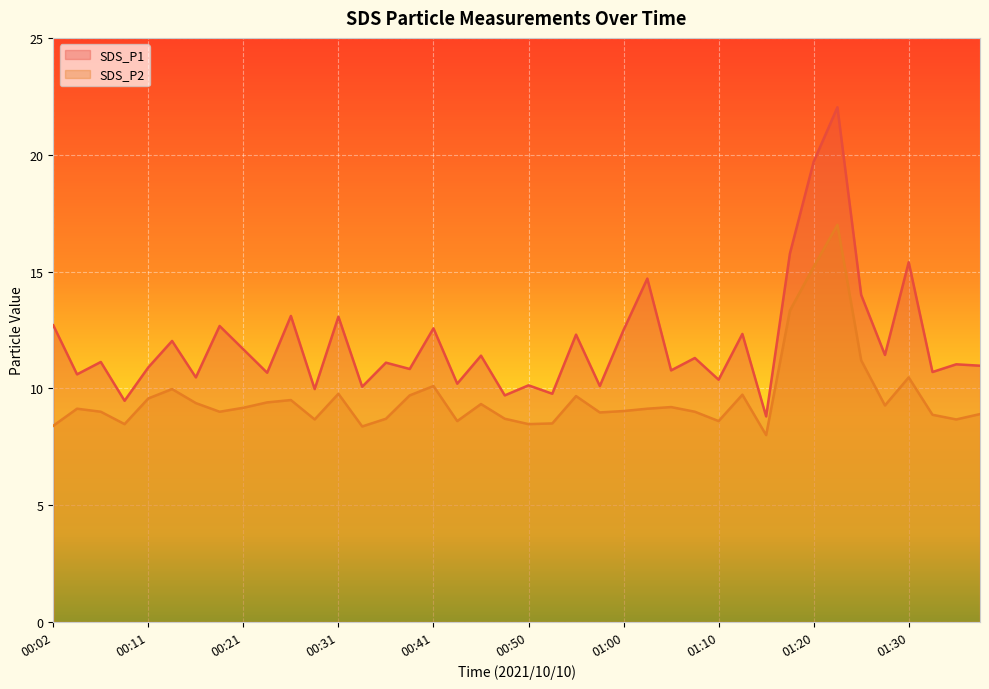

What is the value of the SDS_P1 point at the 32nd from the left?

15.8